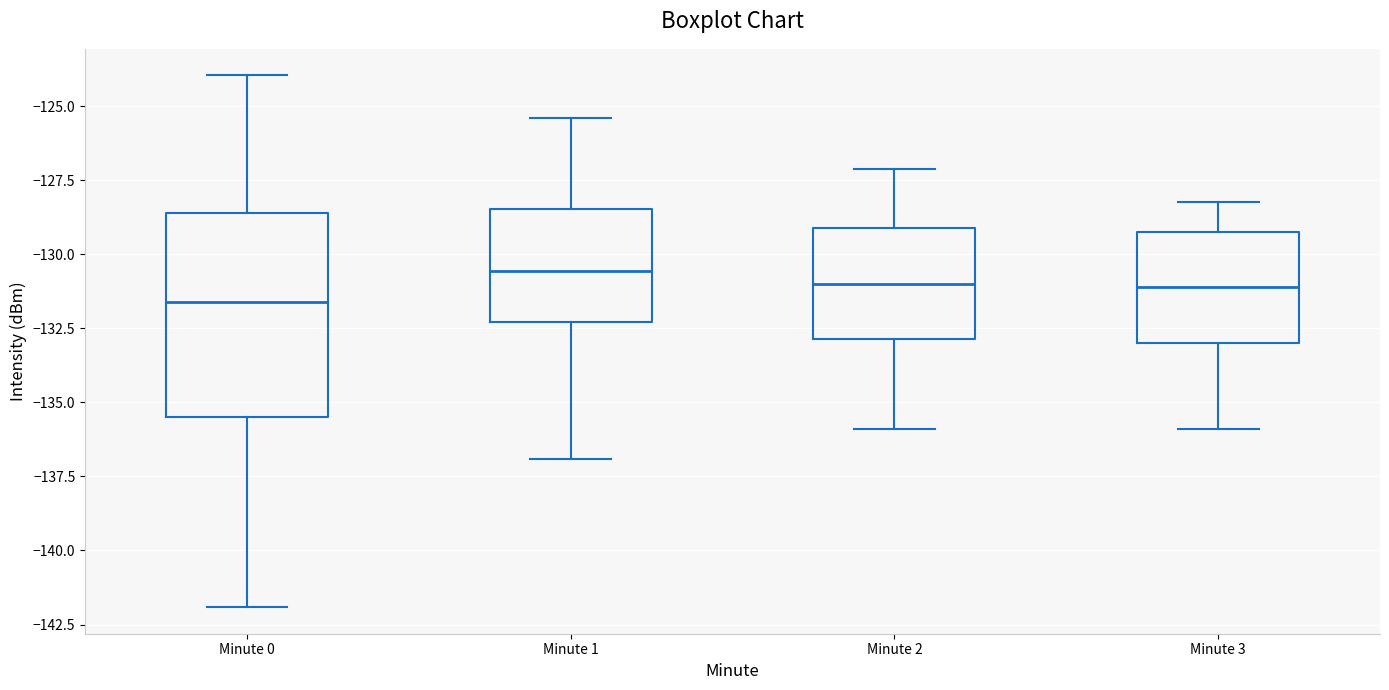

Reading left to right, transcribe this box plot: for each box, give where its median line is, the range the box spans, and where its two whiskers end, as read against the y-axis. The values are not printed on the chart, so give them approximately, as read against the axis.

Minute 0: median -131.5, box -135.5 to -128.5, whiskers -142.0 to -124.0
Minute 1: median -130.5, box -132.5 to -128.5, whiskers -137.0 to -125.5
Minute 2: median -131.0, box -133.0 to -129.0, whiskers -136.0 to -127.0
Minute 3: median -131.0, box -133.0 to -129.0, whiskers -136.0 to -128.0